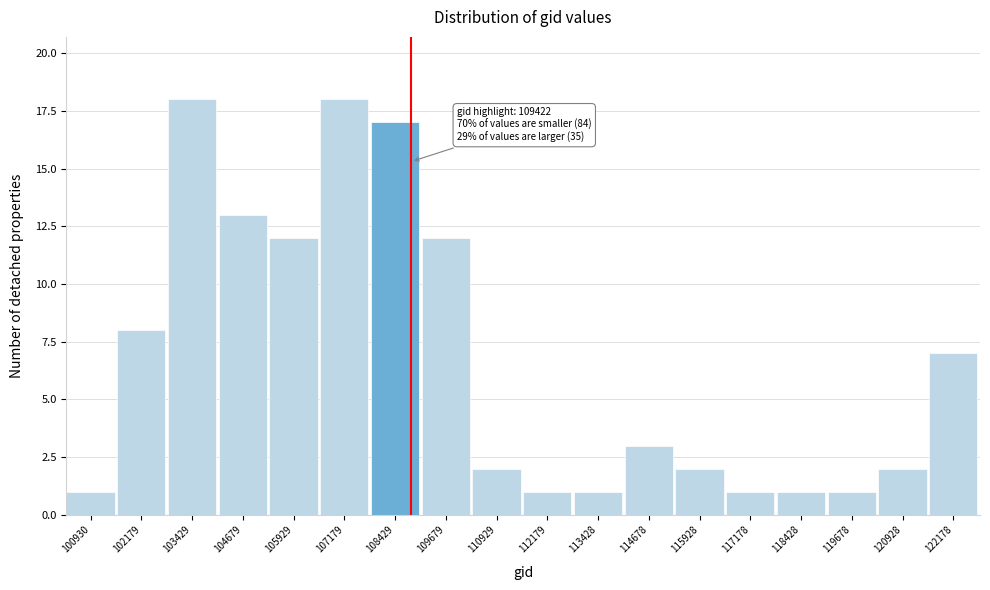

Reading left to right, list all the values displayed in this chart.

100930=1	102179=8	103429=18	104679=13	105929=12	107179=18	108429=17	109679=12	110929=2	112179=1	113428=1	114678=3	115928=2	117178=1	118428=1	119678=1	120928=2	122178=7